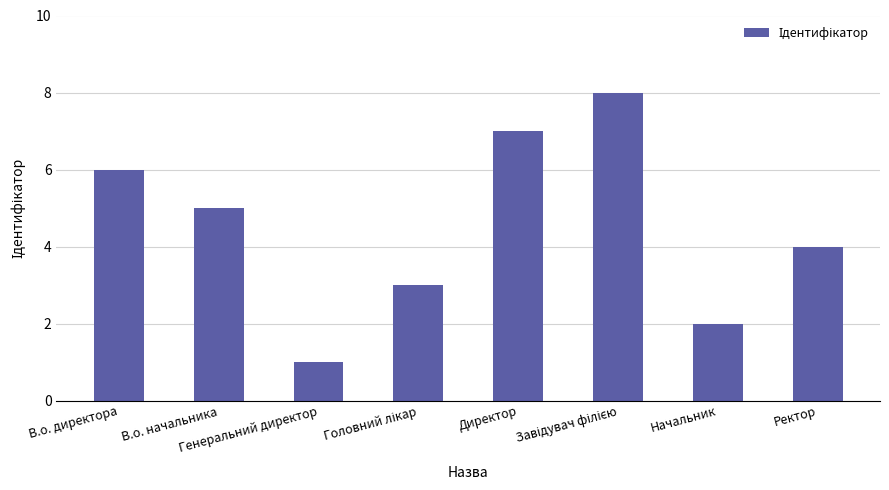

What is the value of the 8th bar from the left?

4